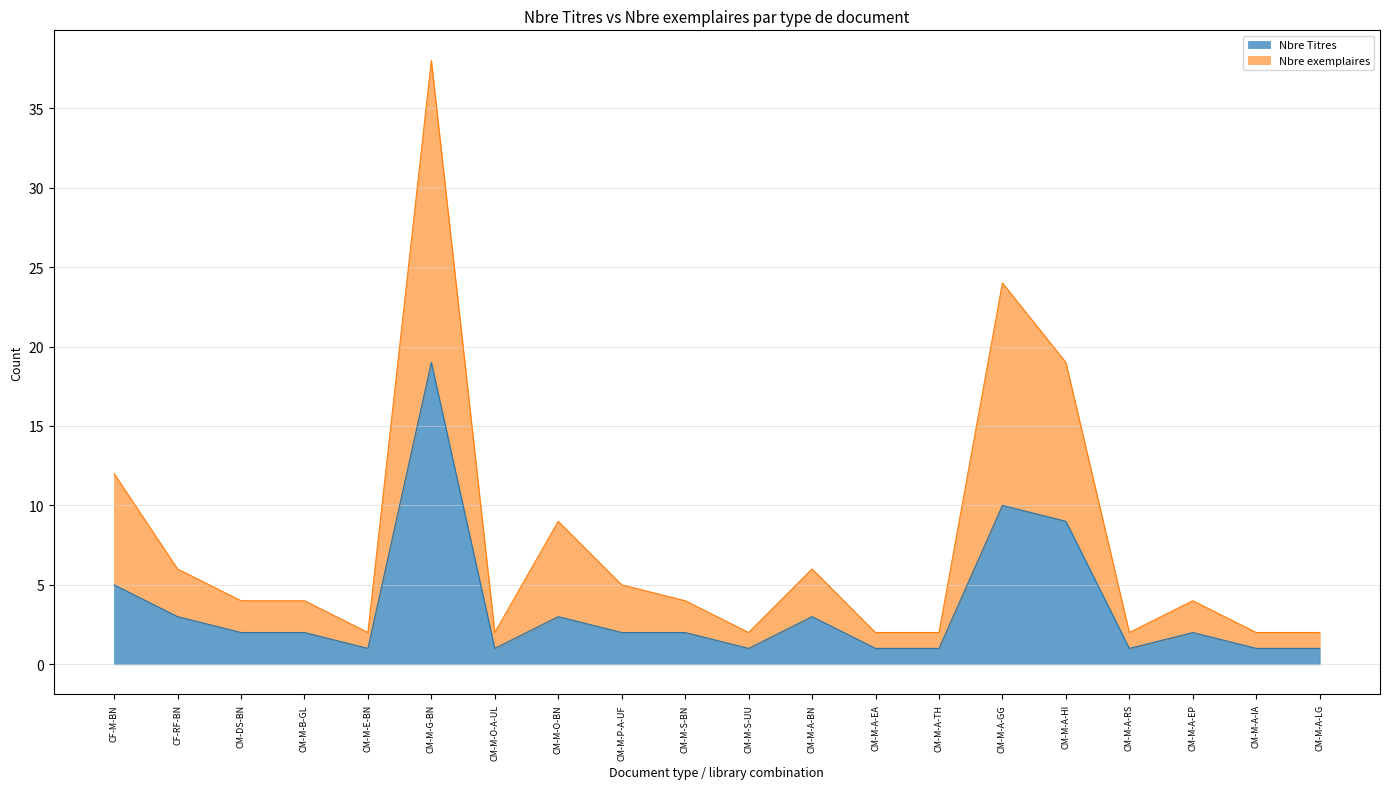

What is the total value across all series at CM-M-O-BN?

9